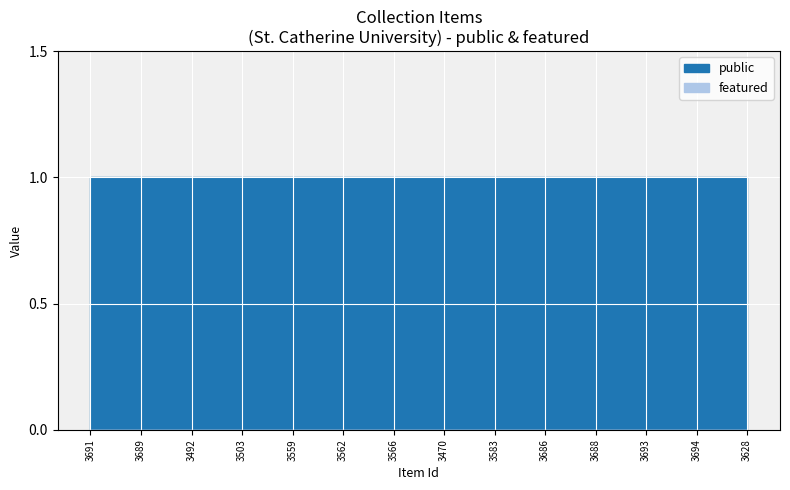

Which series has the largest total across all categories?

public